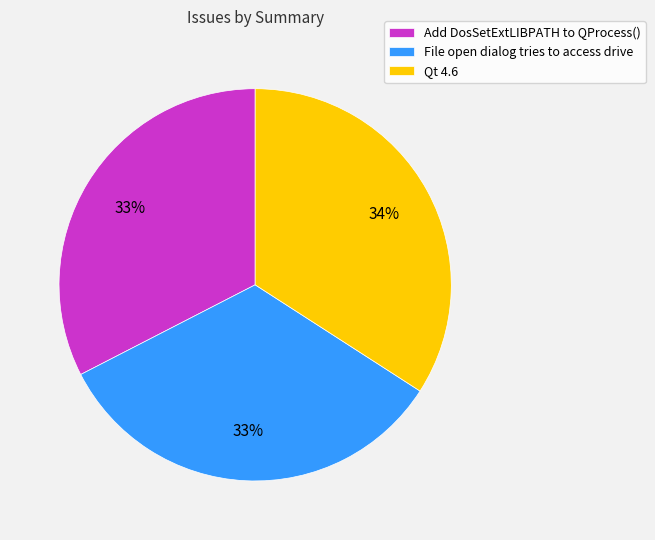

Count the number of slices in the pie.

3